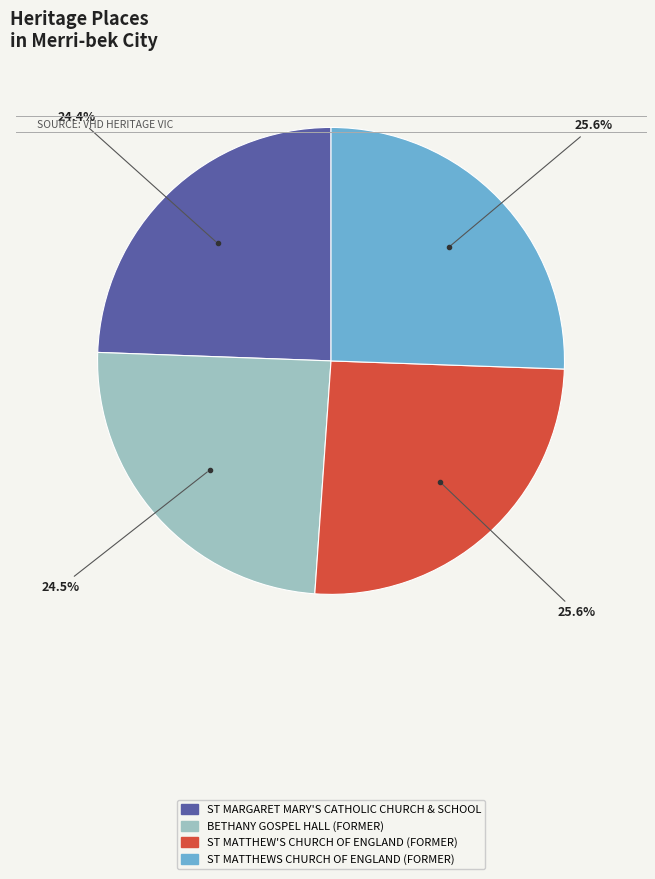

How many segments does this pie chart have?

4